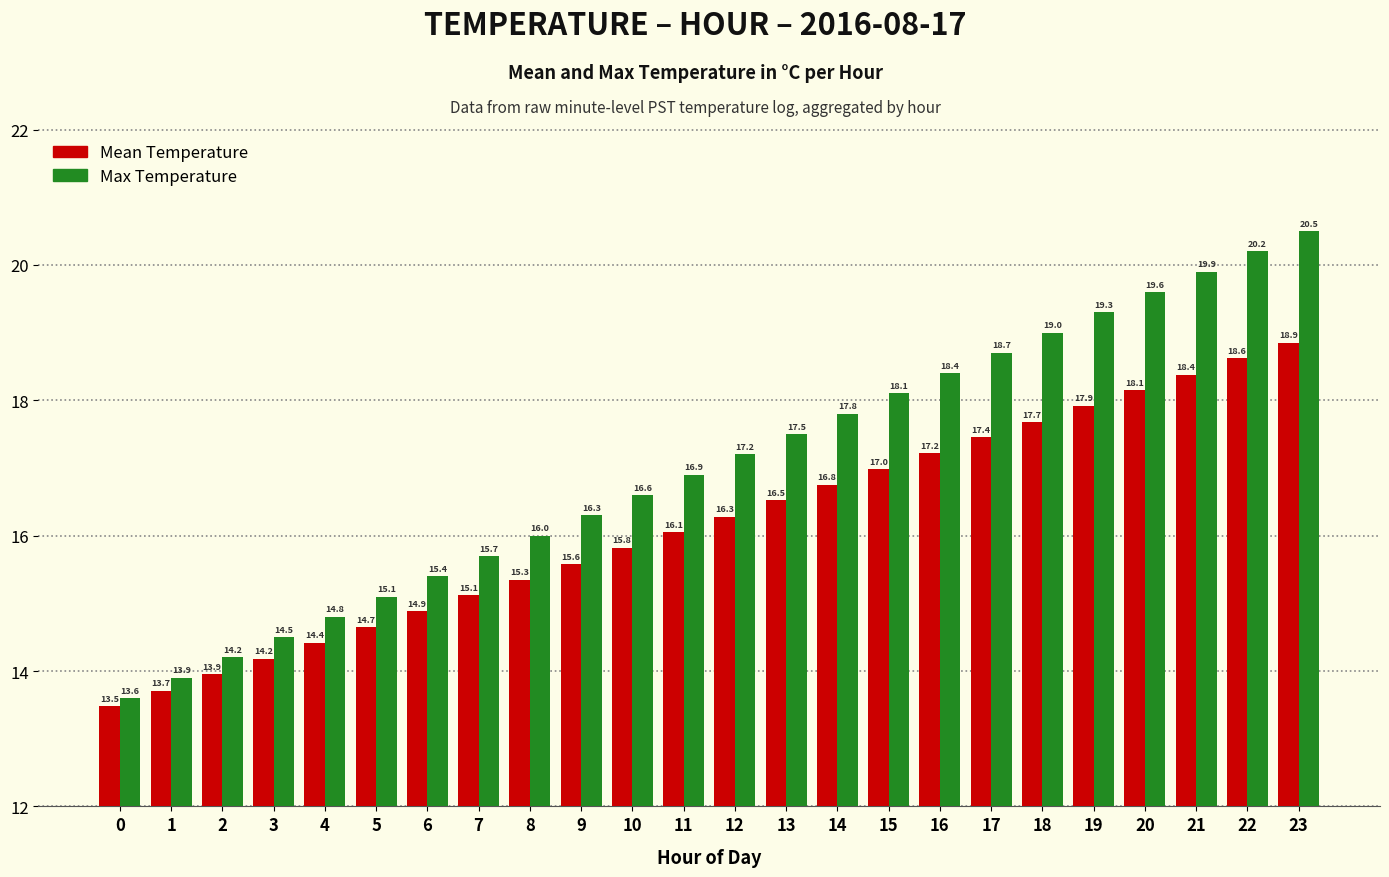

At 10, list the series in order from largest to smallest.

Max Temperature, Mean Temperature